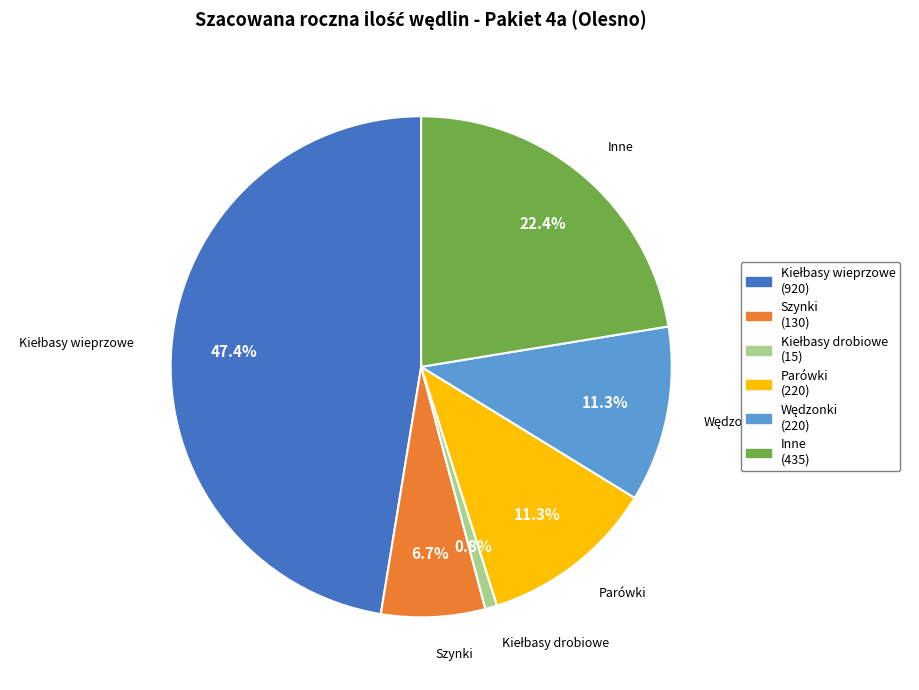

Is there a majority slice in this chart?

No